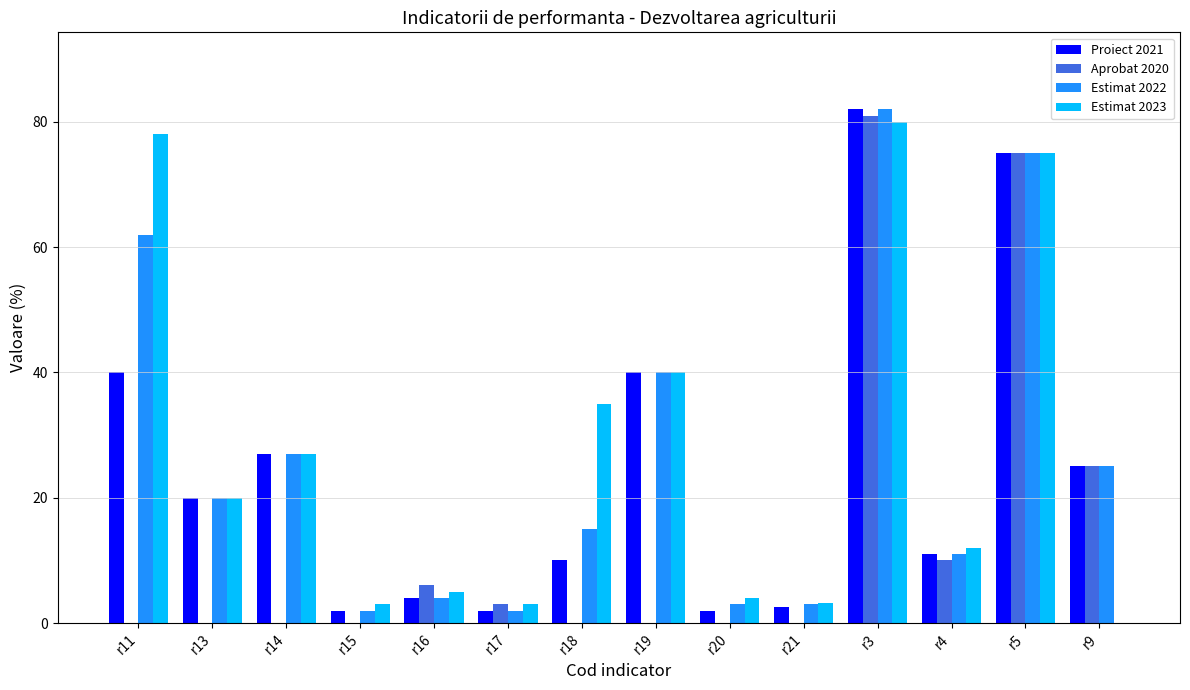

The value of Aprobat 2020 at r18 is 0.0. True or false?

True